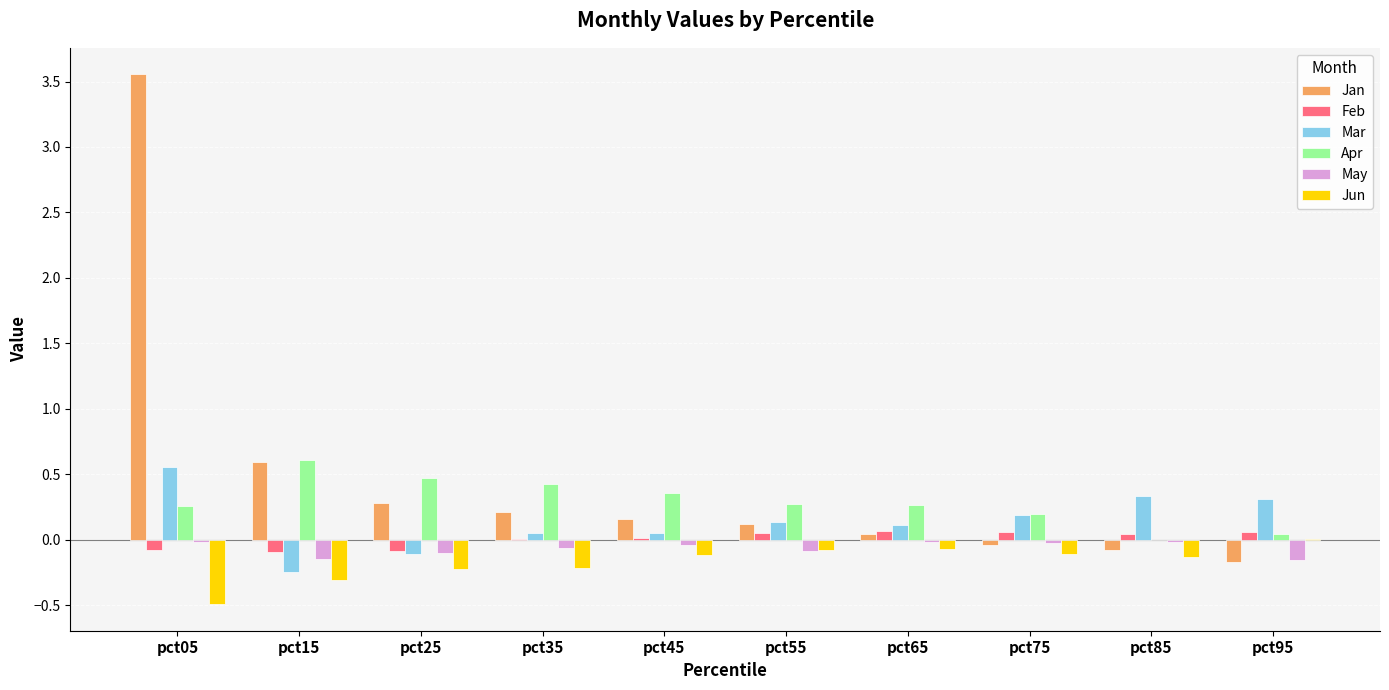

At which category is the sum across all series the highest?

pct05